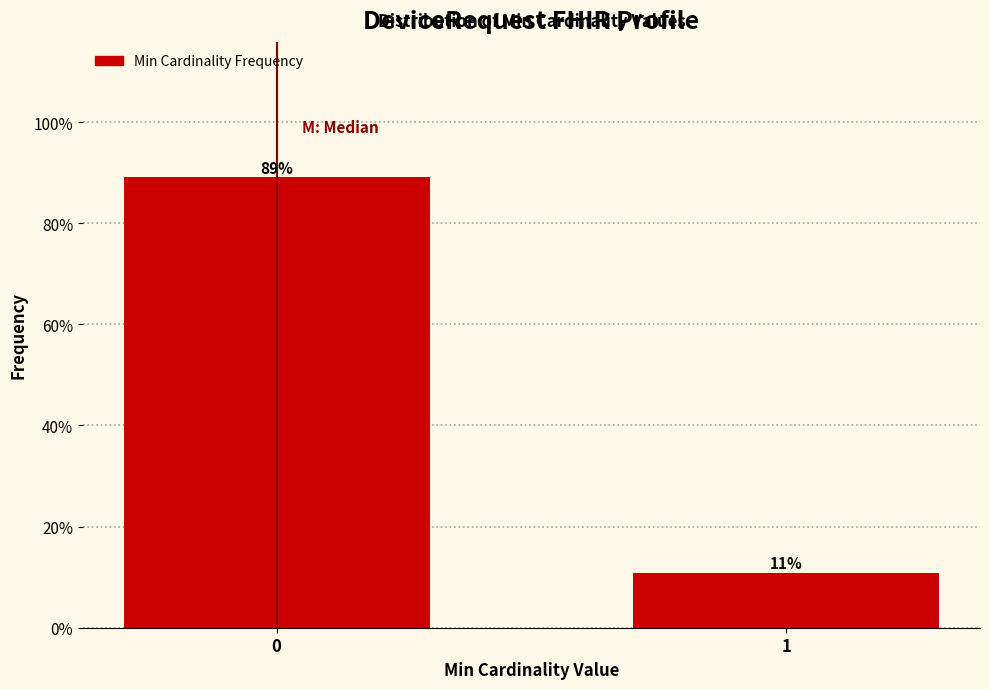

Rank the categories by value from highest to lowest.

0, 1